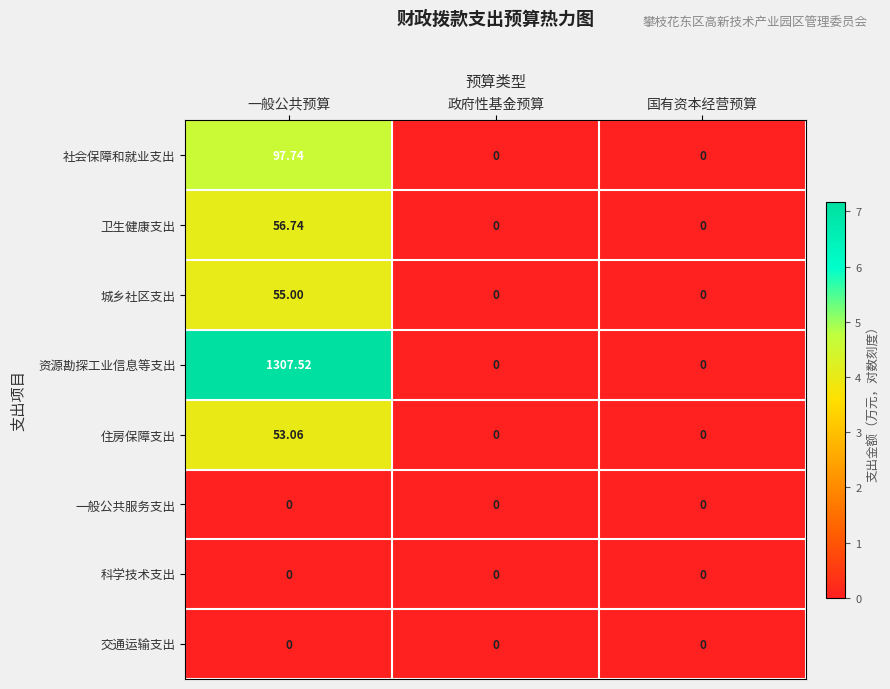

Between 一般公共预算 and 政府性基金预算, which series saw the biggest shift?

资源勘探工业信息等支出